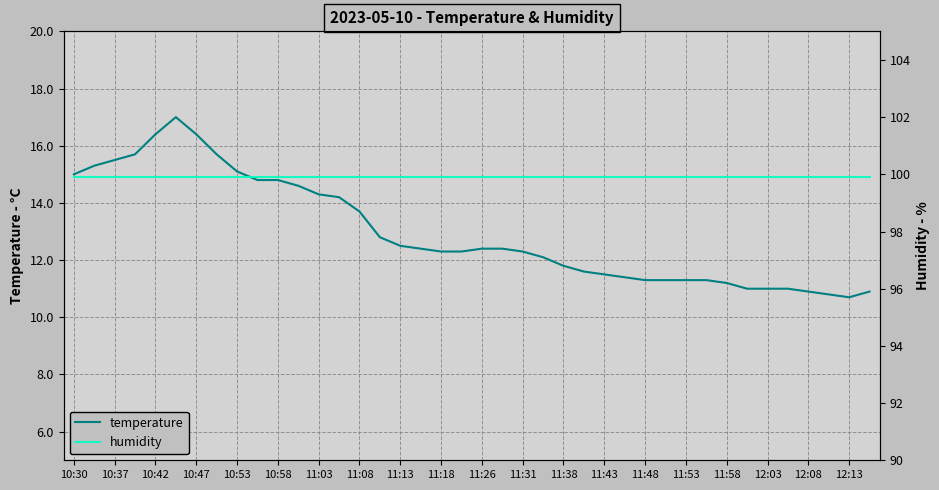

What is the value of the temperature point at the 31st from the left?

11.3